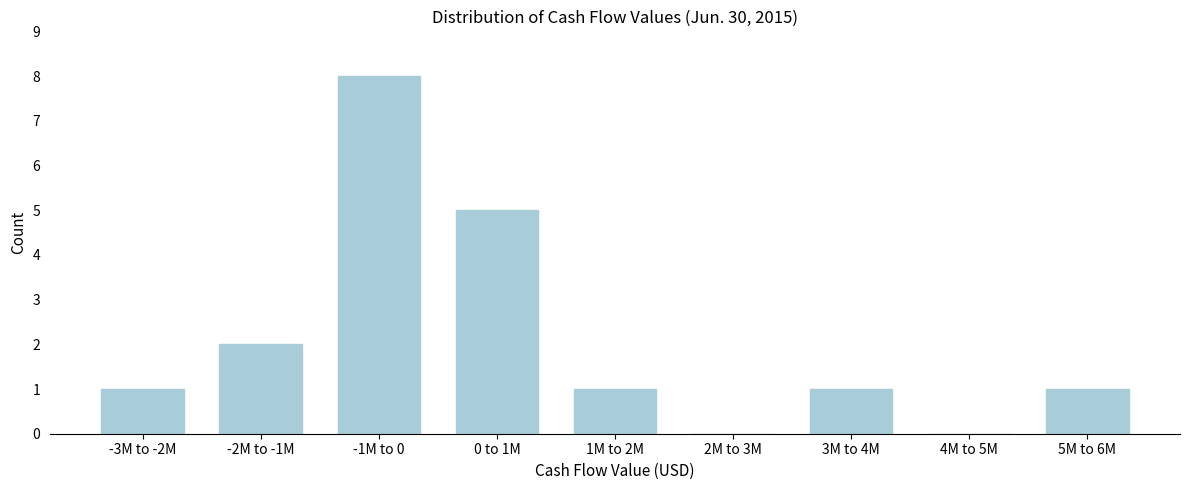

Reading left to right, what are all the values shown in this chart?

-3M to -2M=1	-2M to -1M=2	-1M to 0=8	0 to 1M=5	1M to 2M=1	2M to 3M=0	3M to 4M=1	4M to 5M=0	5M to 6M=1